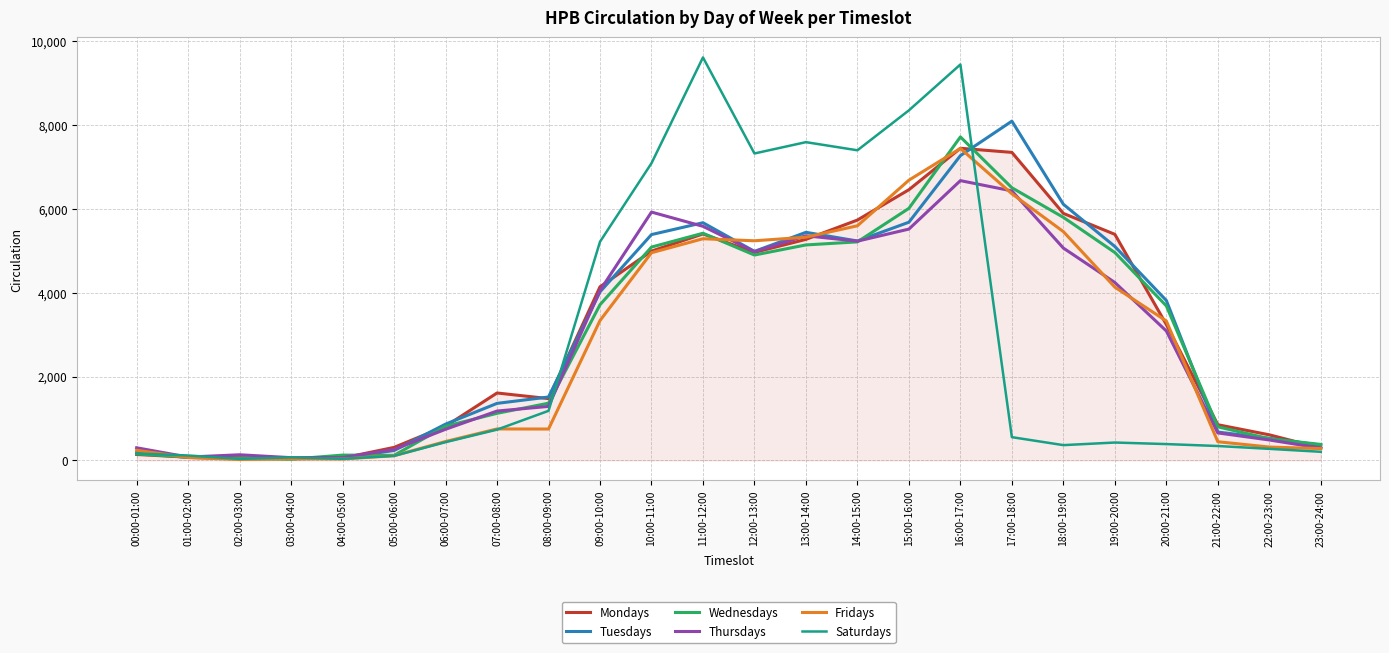

What is the difference between the second highest and minimum values in the Mondays series?

7310